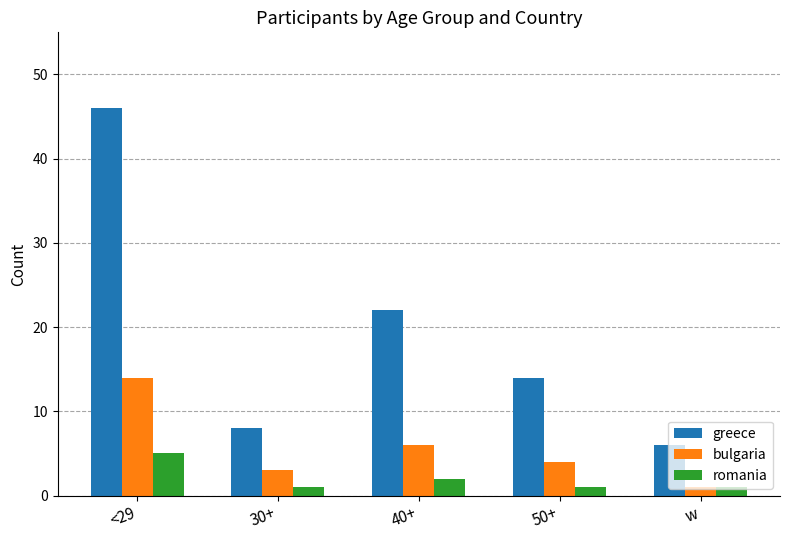

True or false: bulgaria has a value of 6 at 40+.

True